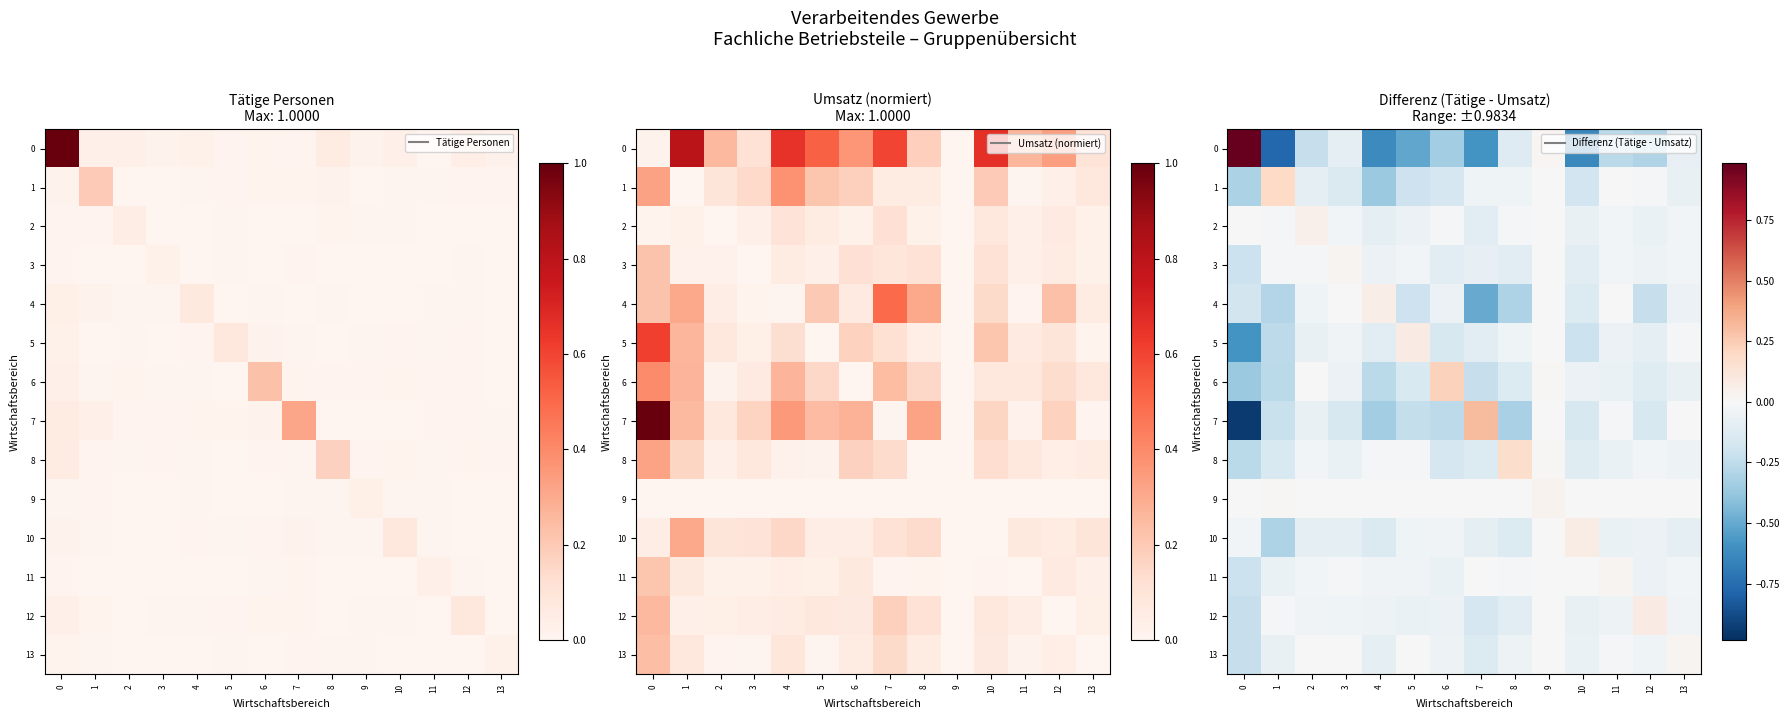

Where is 5 nearest to the value 0?

9